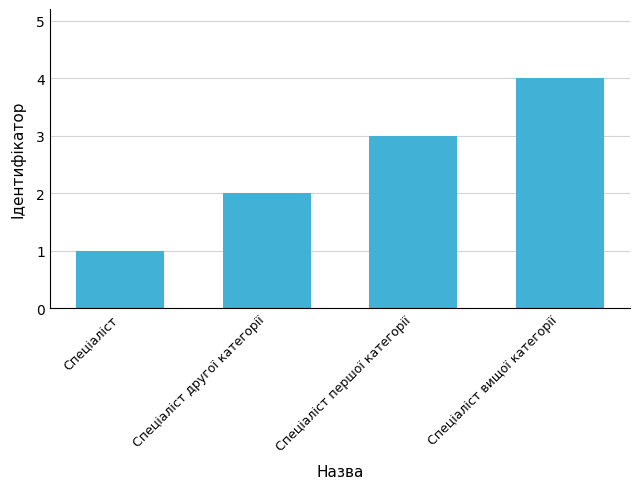

Reading left to right, what are all the values shown in this chart?

1	2	3	4